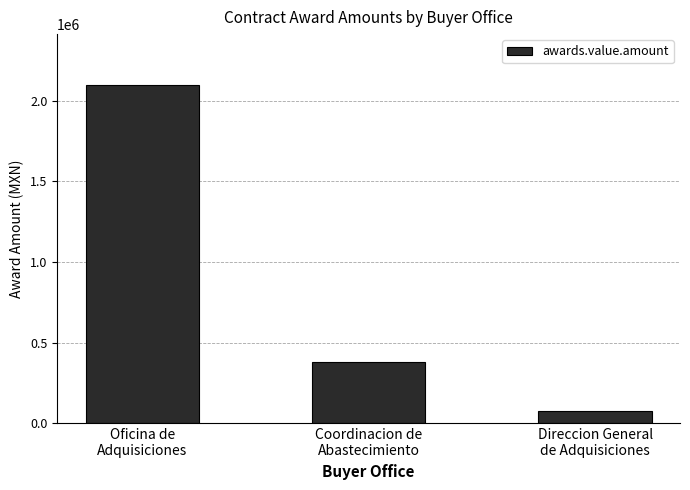

What is the smallest value displayed?

75162.5